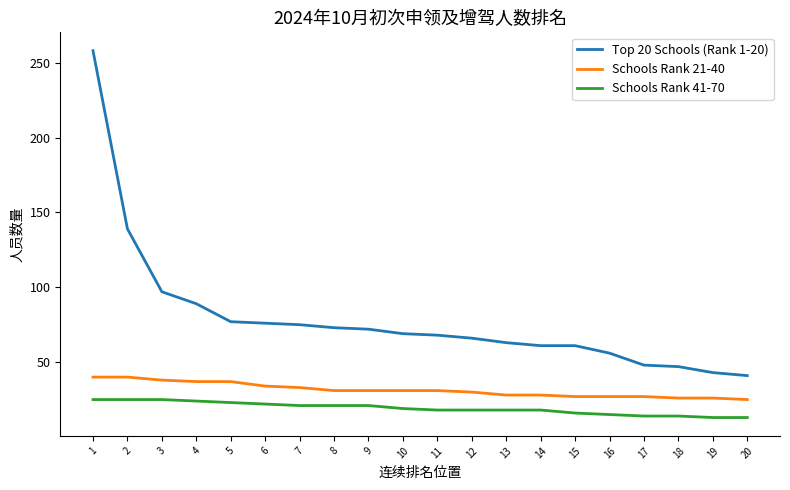

How many lines are shown in the chart?

3